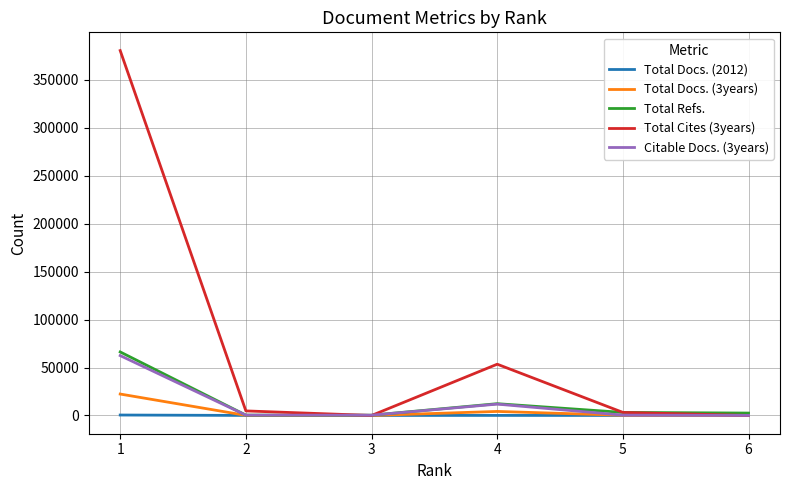

Which series has the widest spread of values?

Total Cites (3years)